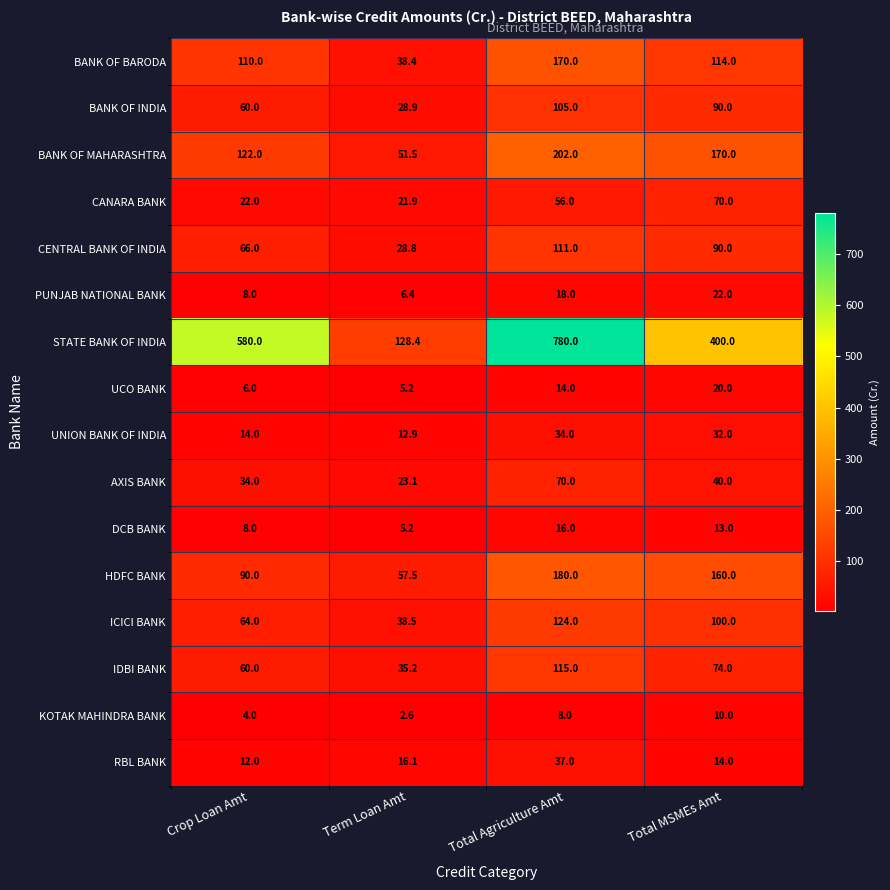

What is the greatest value displayed?

780.0